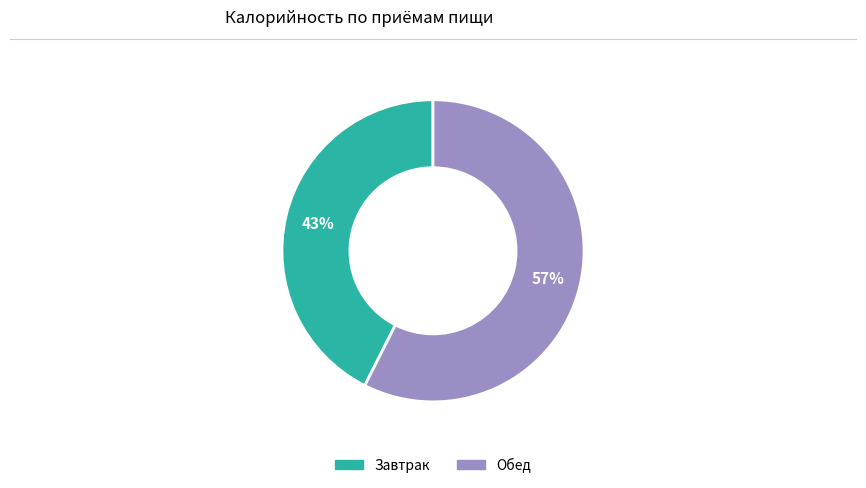

Which slice is the largest?

Обед